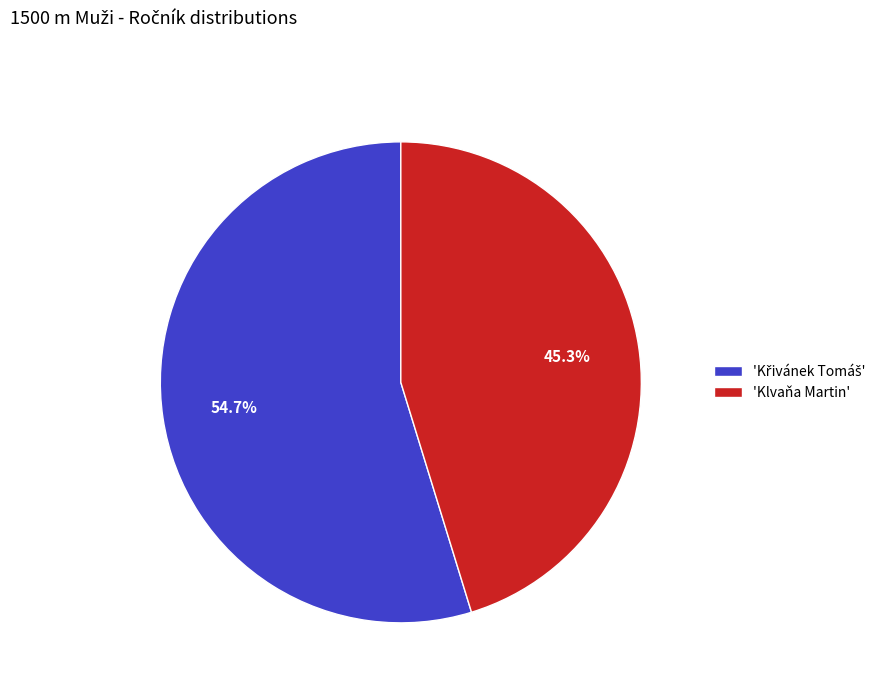

Which slice is the smallest?

'Klvaňa Martin'